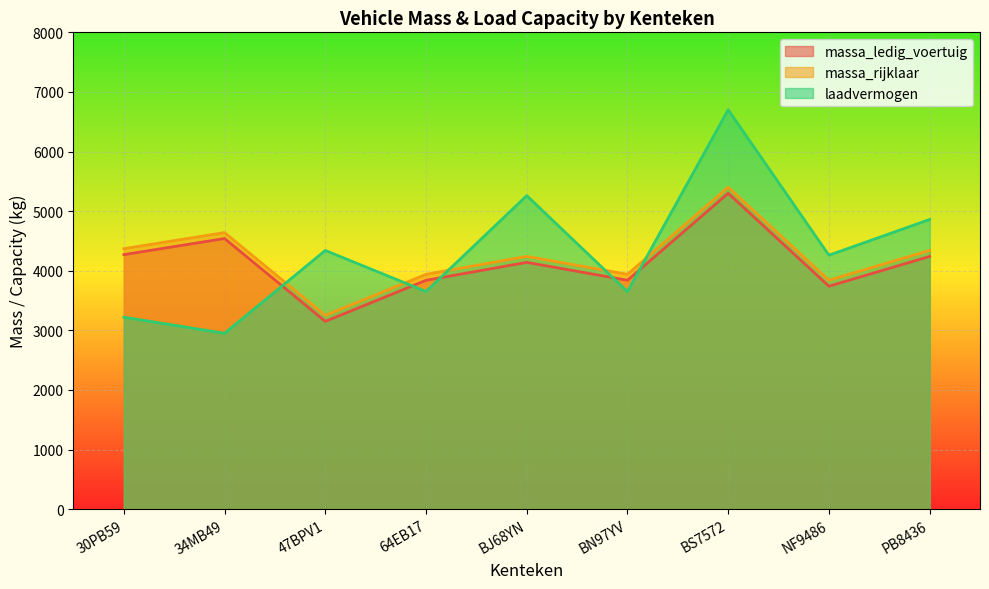

What is the difference between the highest and lowest values at 30PB59?

1150